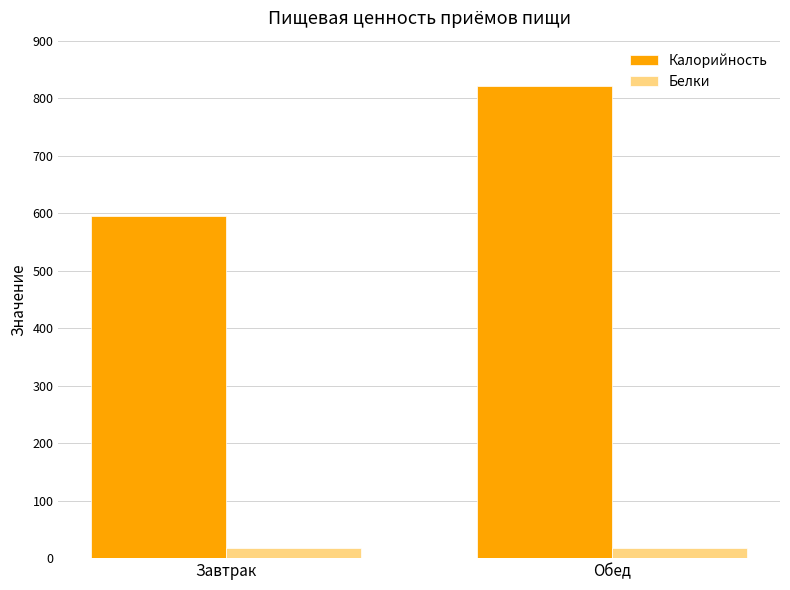

Which series has the widest spread of values?

Калорийность